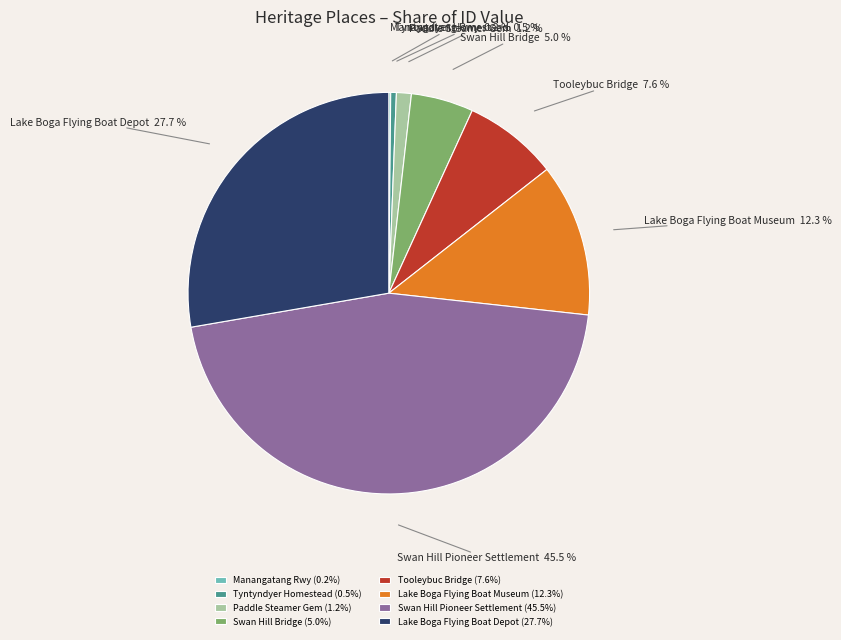

What is the total percentage of Swan Hill Bridge and Paddle Steamer Gem?

6.2%